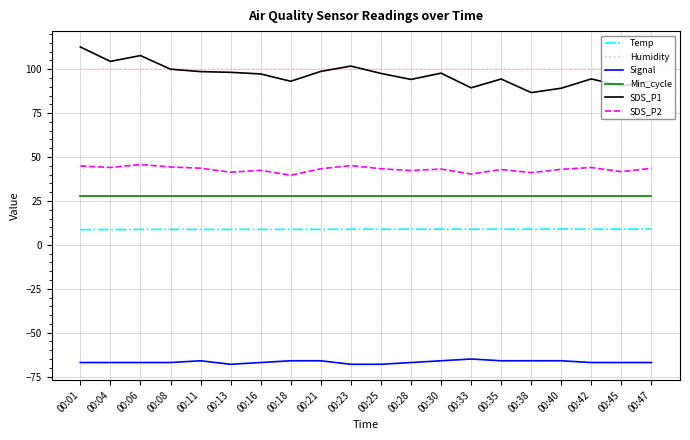

Is this an area chart (filled region under the line)?

No